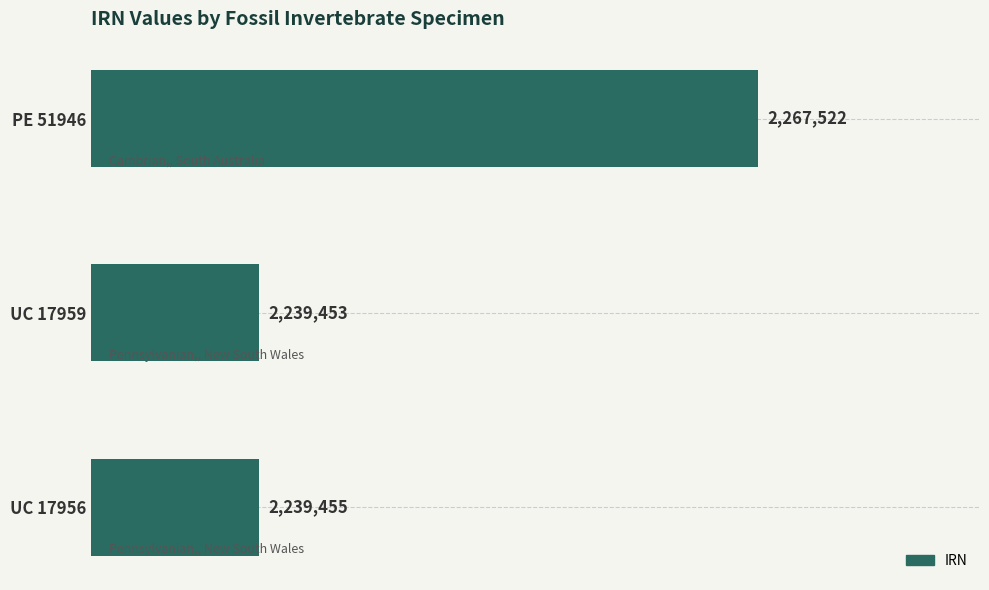

What is the smallest value displayed?

2239453